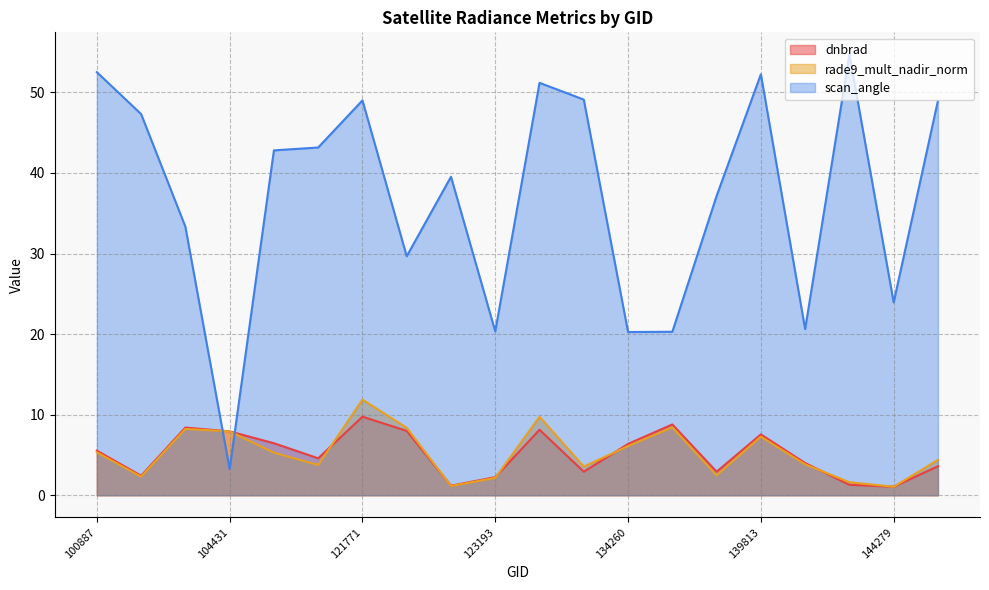

Is the value of dnbrad at 145084 greater than the value of rade9_mult_nadir_norm at 132798?

Yes